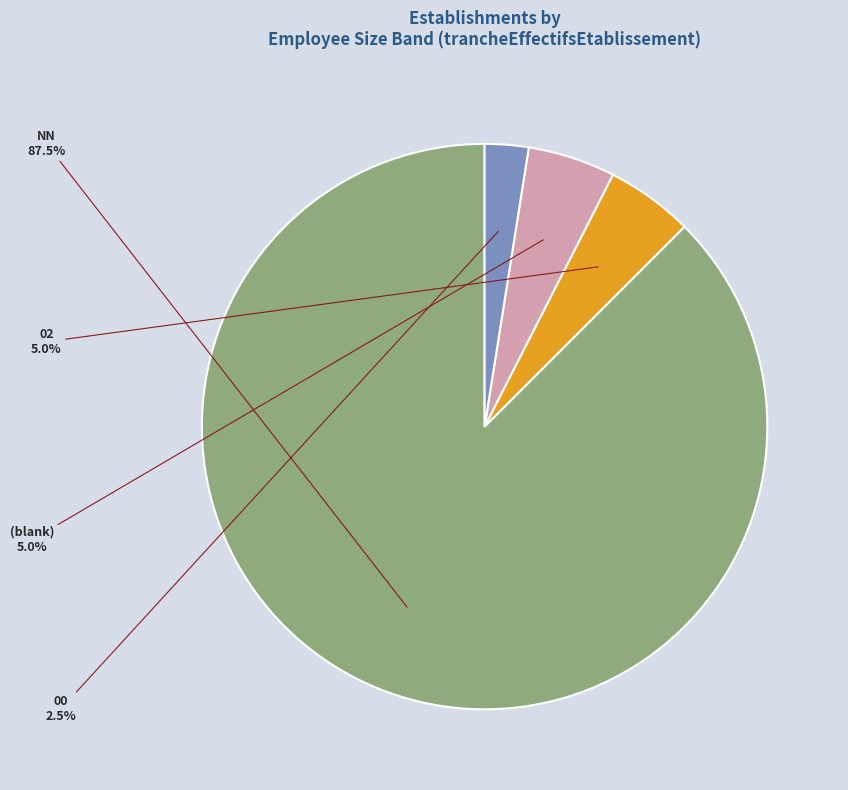

How many segments does this pie chart have?

4